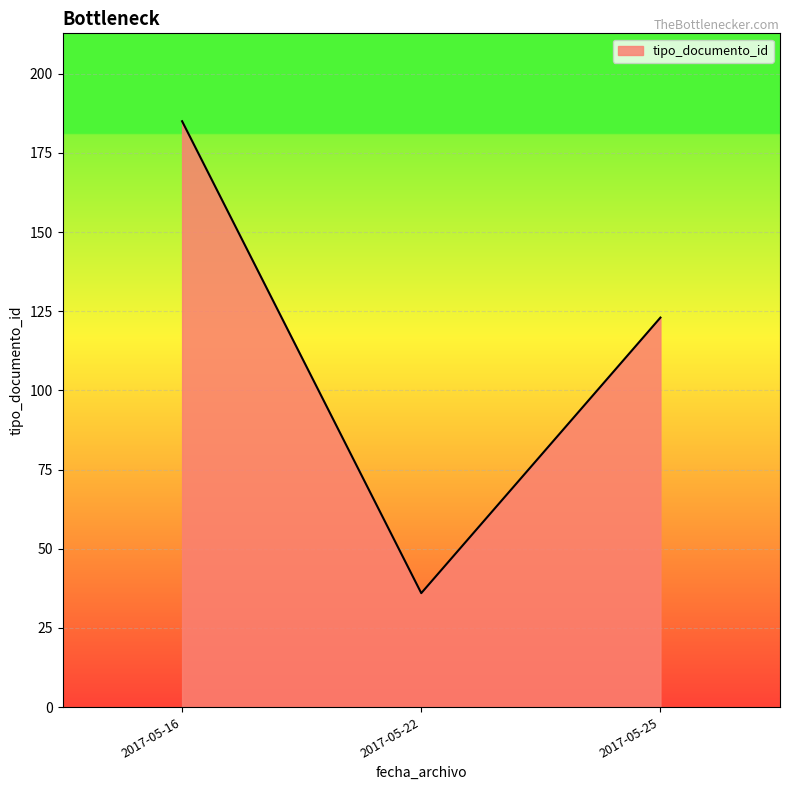

What is the change in value from 2017-05-16 to 2017-05-25?

-62